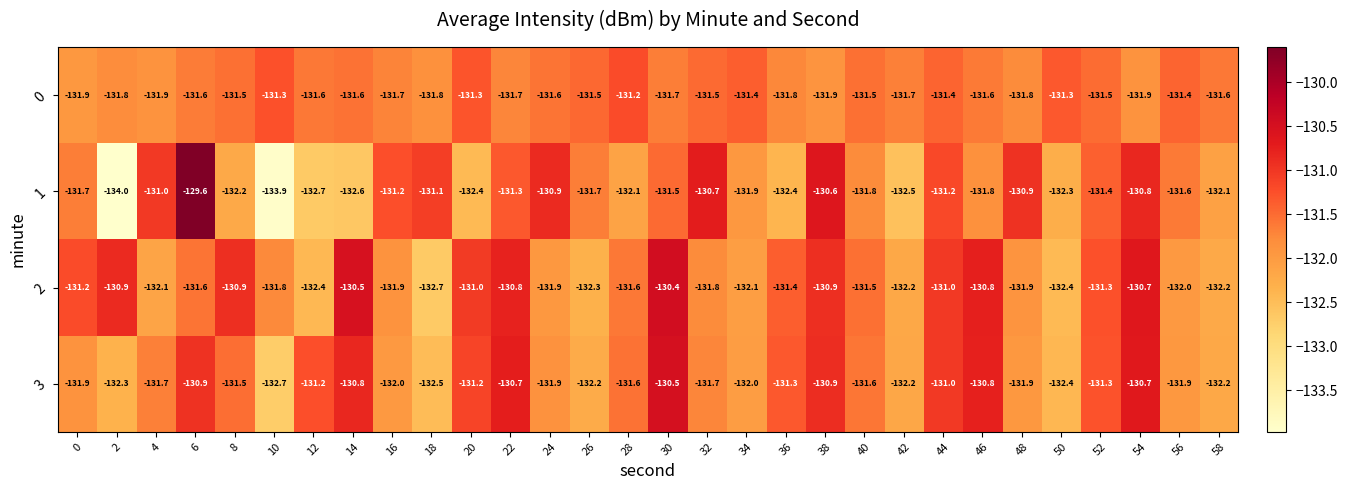

At which category is the sum across all series the highest?

6